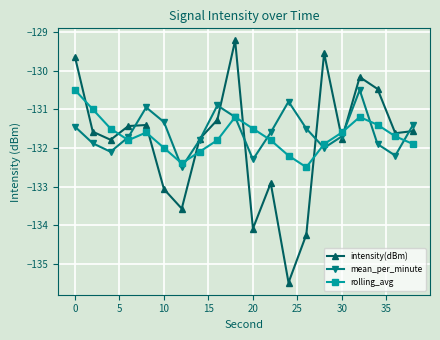

True or false: rolling_avg and intensity(dBm) cross at least once.

True